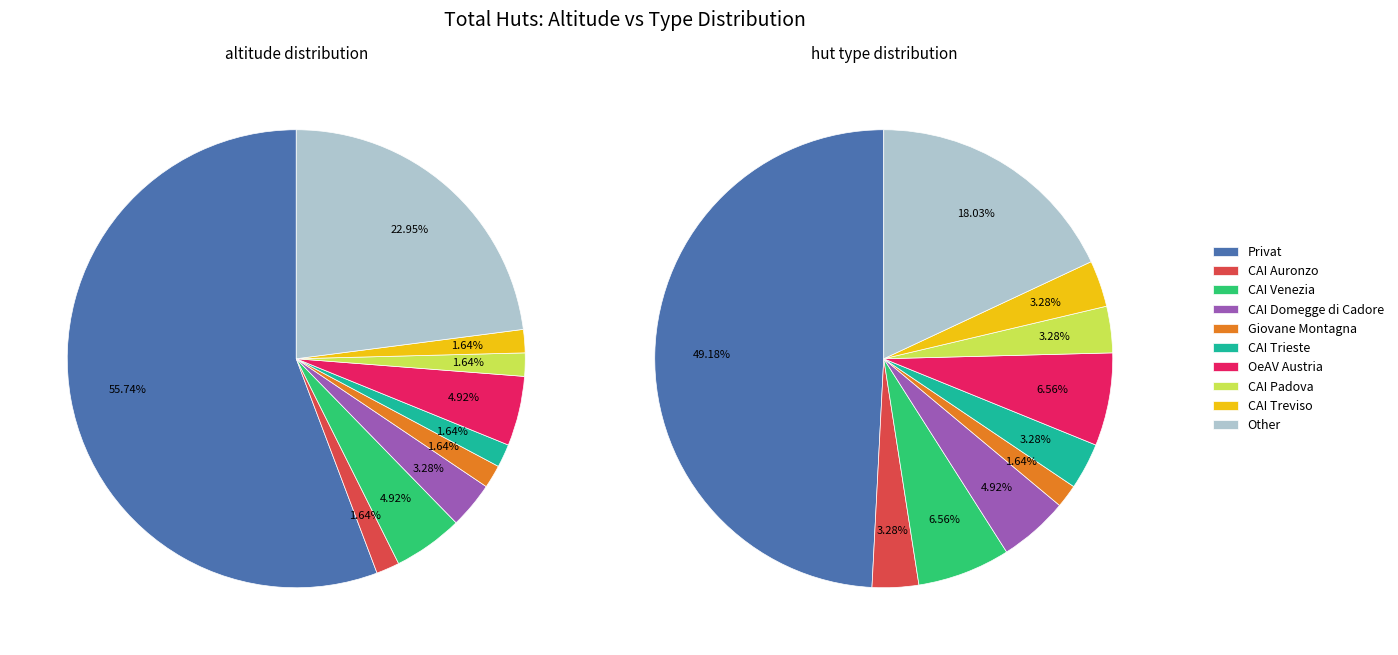

What is the ratio of the value at Hütte: CAI Domegge di Cadore to the value at Hütte: CAI Venezia?

0.7